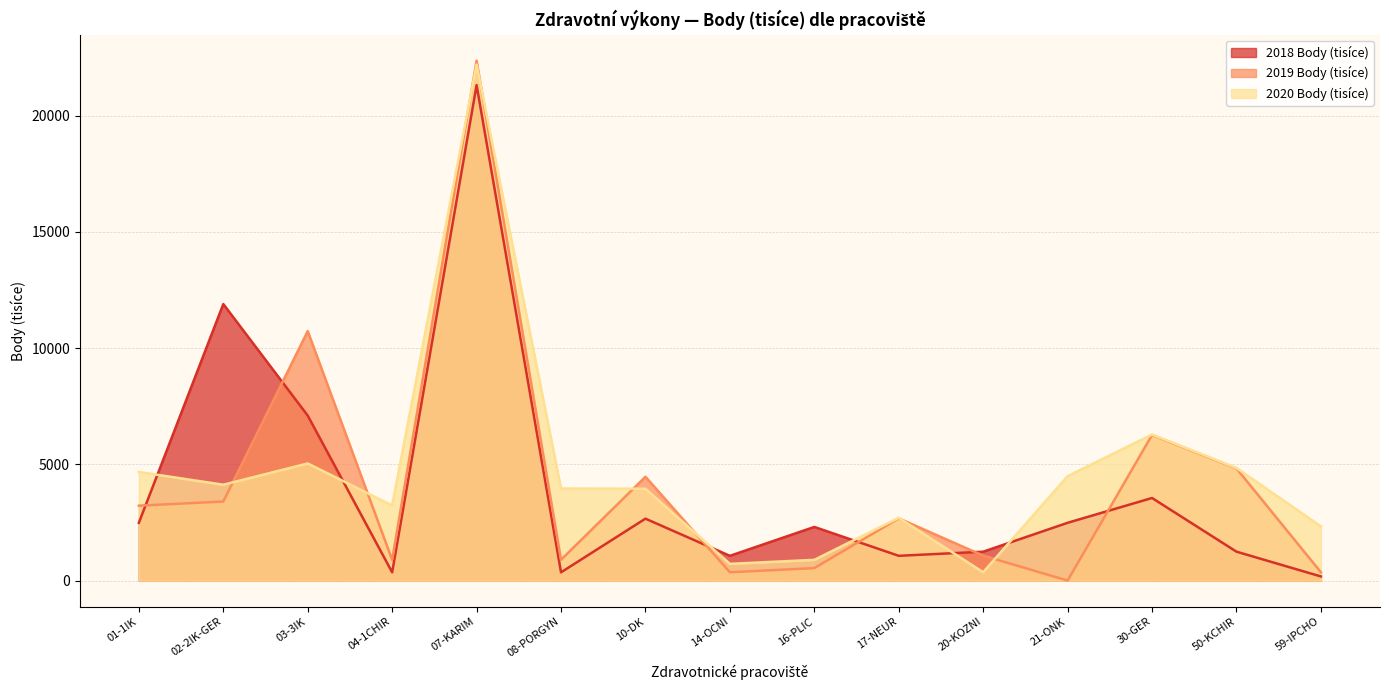

What value does the 2019 Body (tisíce) series have at 04-1CHIR, to the nearest 100?

900